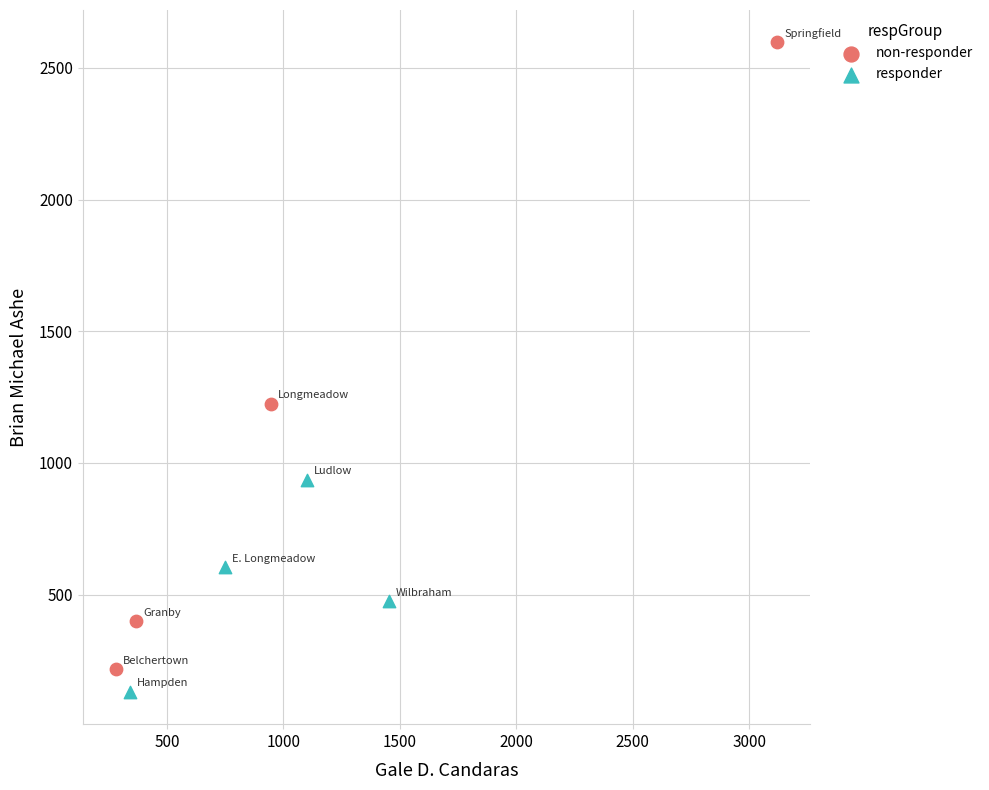

Which series reaches the maximum Y coordinate?

non-responder